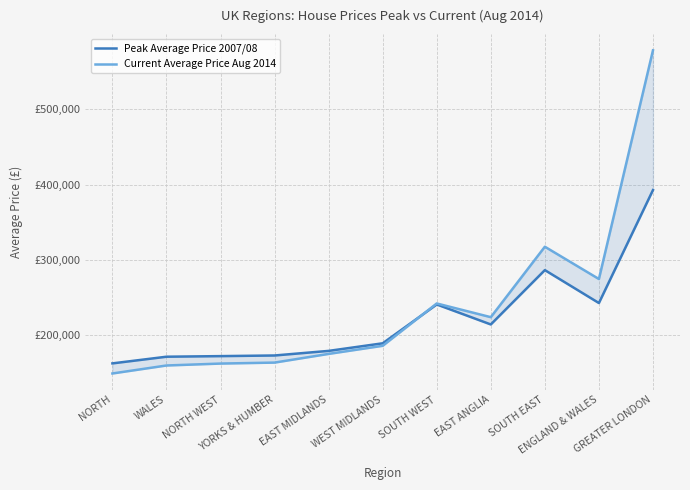

What are all the series names shown in the legend?

Peak Average Price 2007/08, Current Average Price Aug 2014